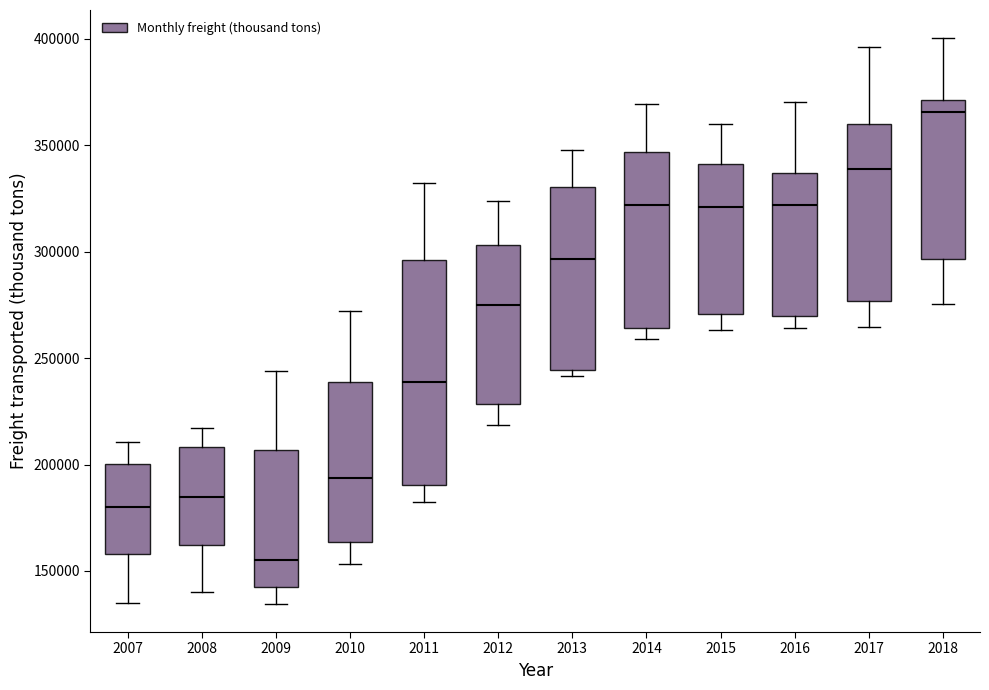

Comparing the boxes themselves (not the whiskers), which one is the tallest?

2011